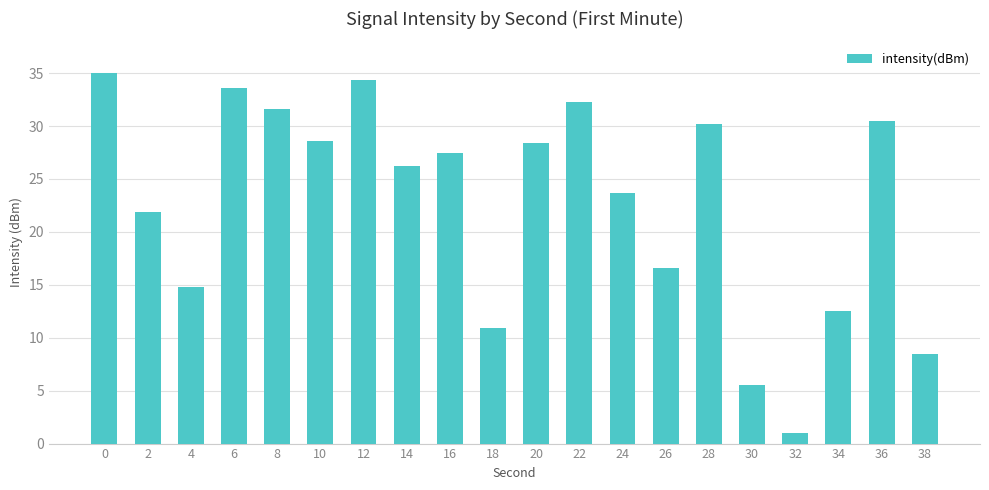

What is the minimum value shown in the chart?

1.0